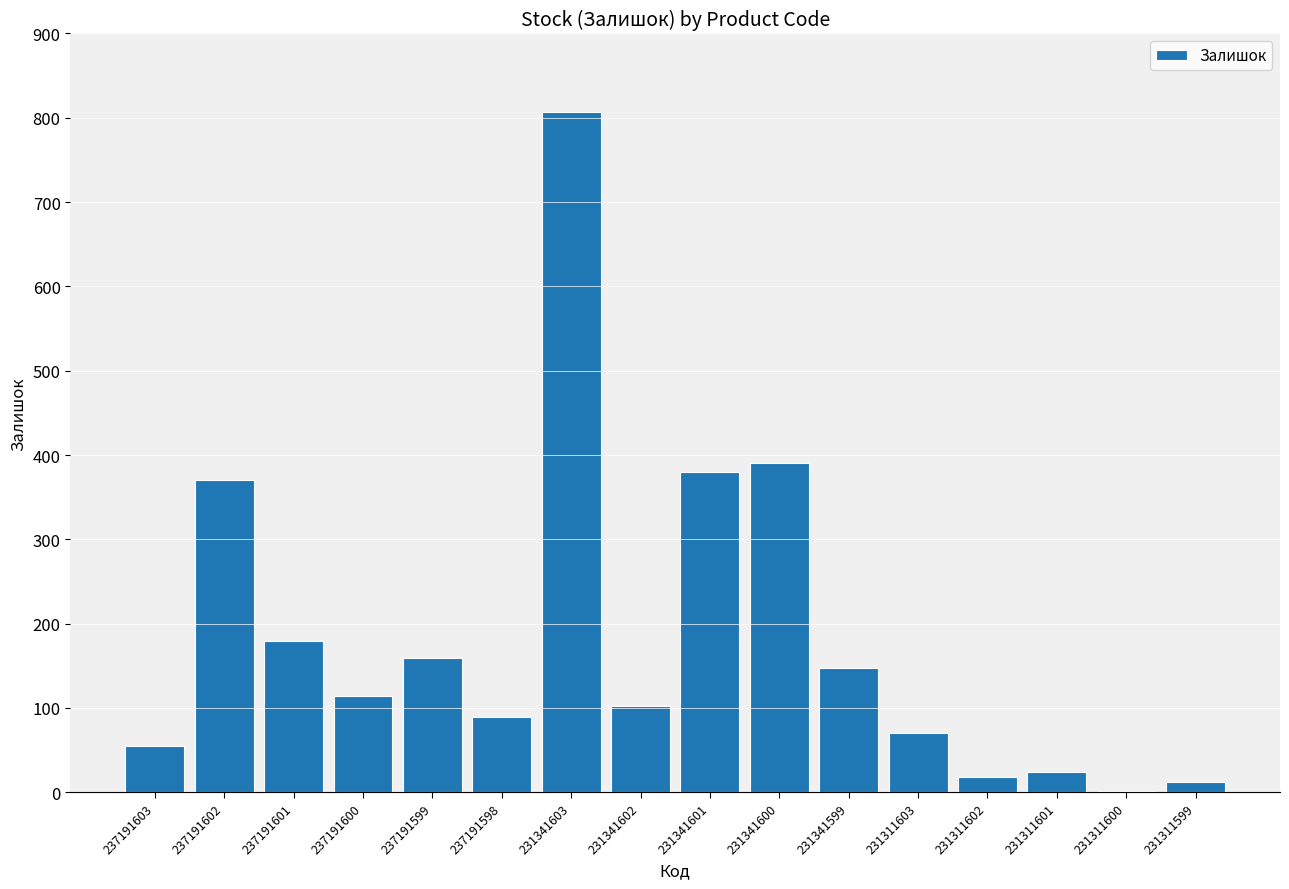

True or false: the data shows 163 at 237191602.

False